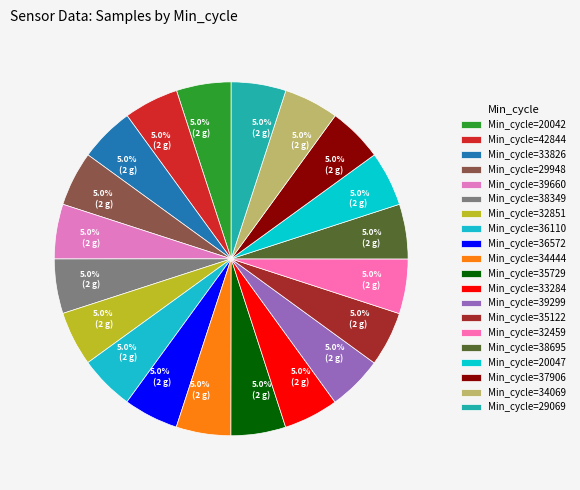

Which slice is the smallest?

38349